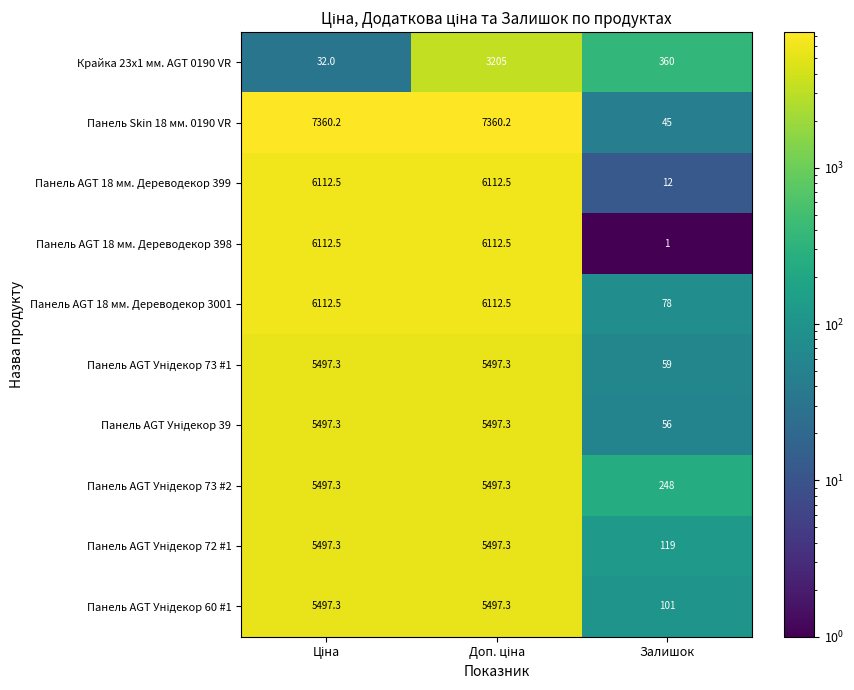

At how many categories does at least one series exceed 5442?

2